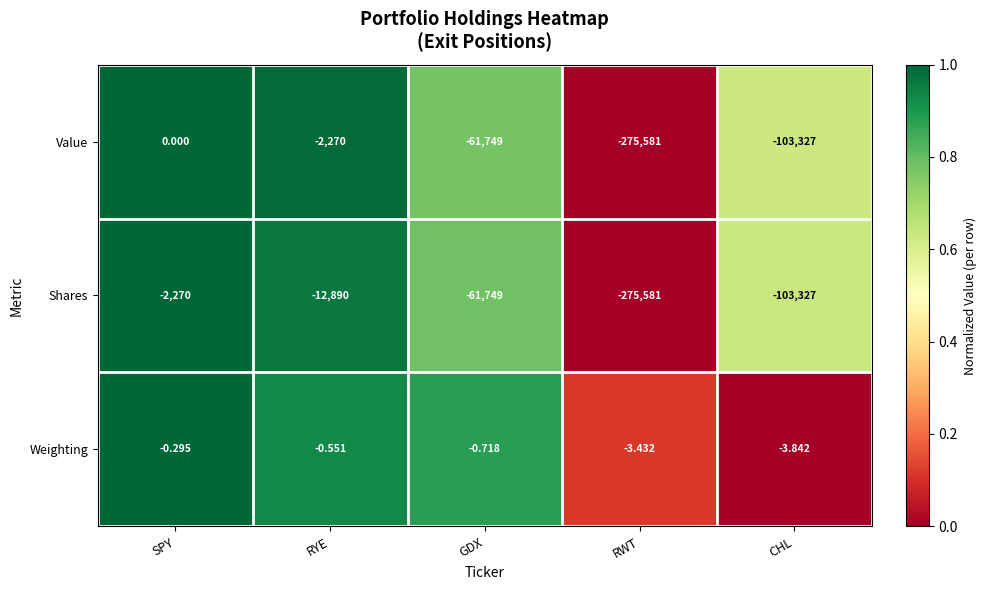

Where is Value nearest to the value -137790?

CHL